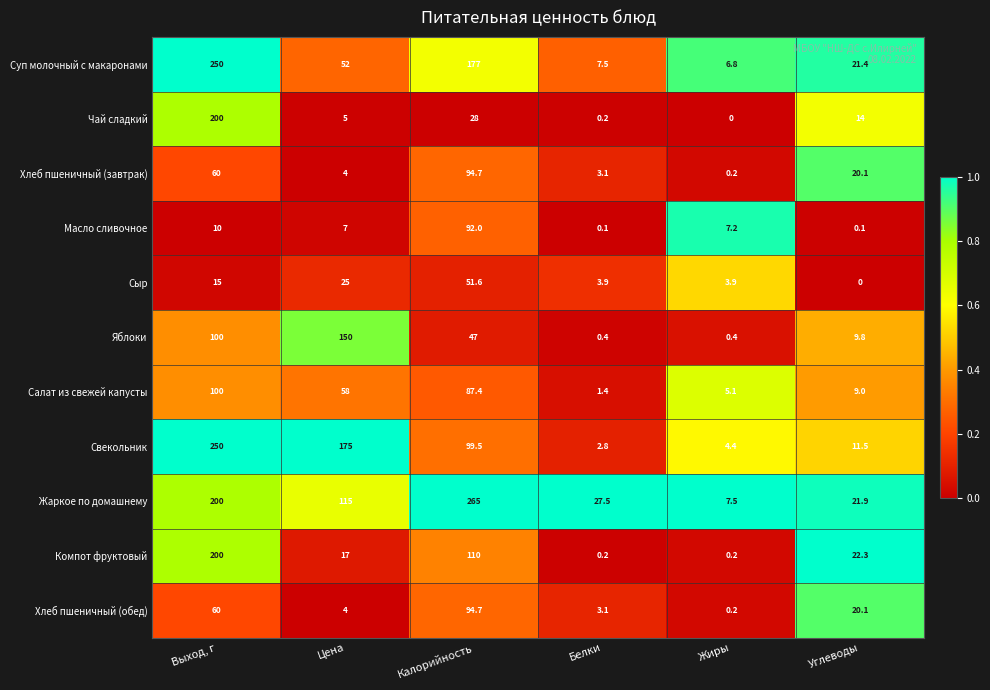

Rank the categories by Чай сладкий value from highest to lowest.

Выход, г, Калорийность, Углеводы, Цена, Белки, Жиры